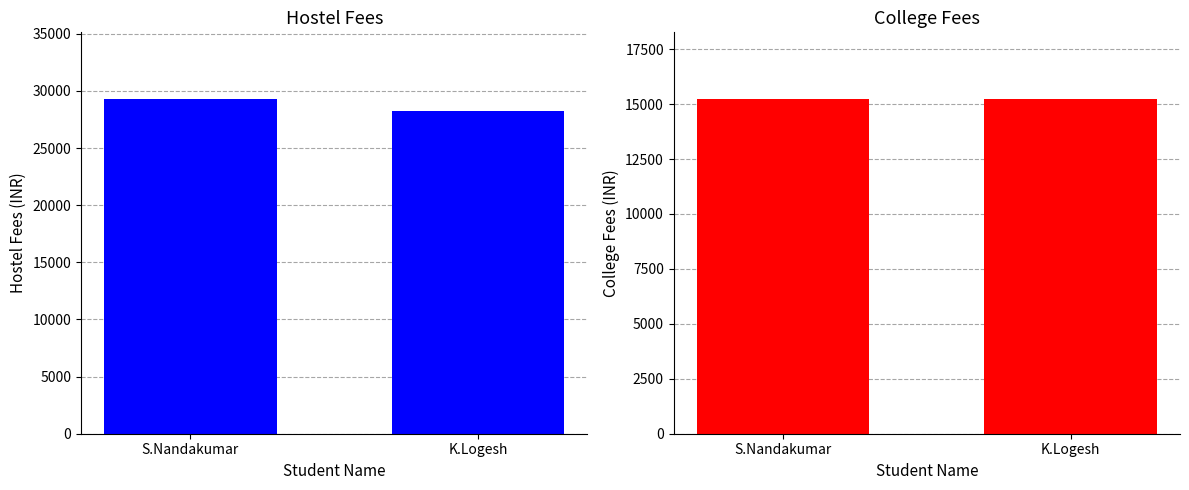

At which category does the chart reach its peak across all series?

S.Nandakumar